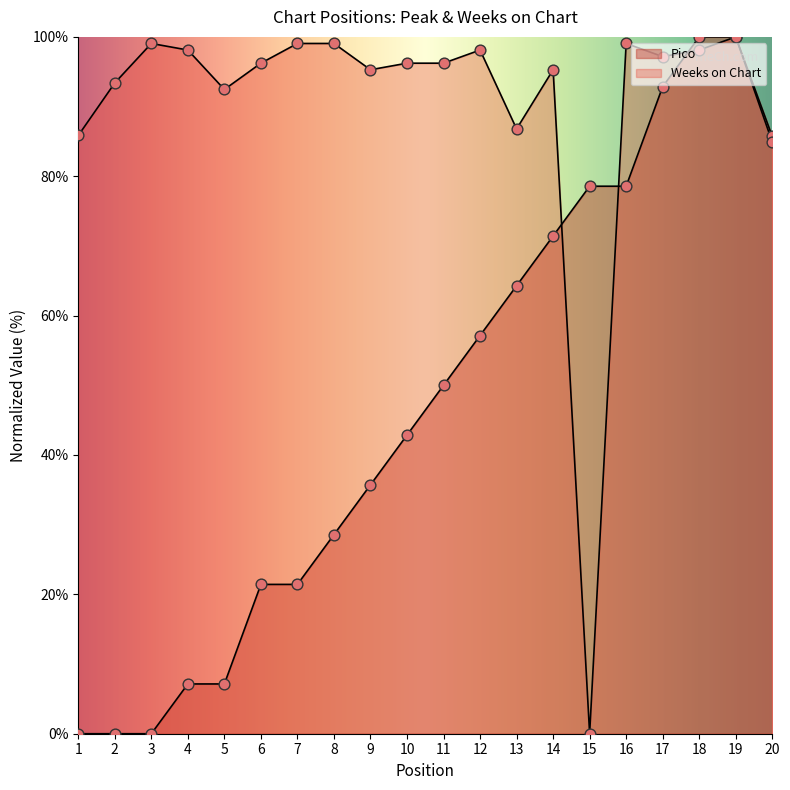

What is the total value across all series at 11?

146.2